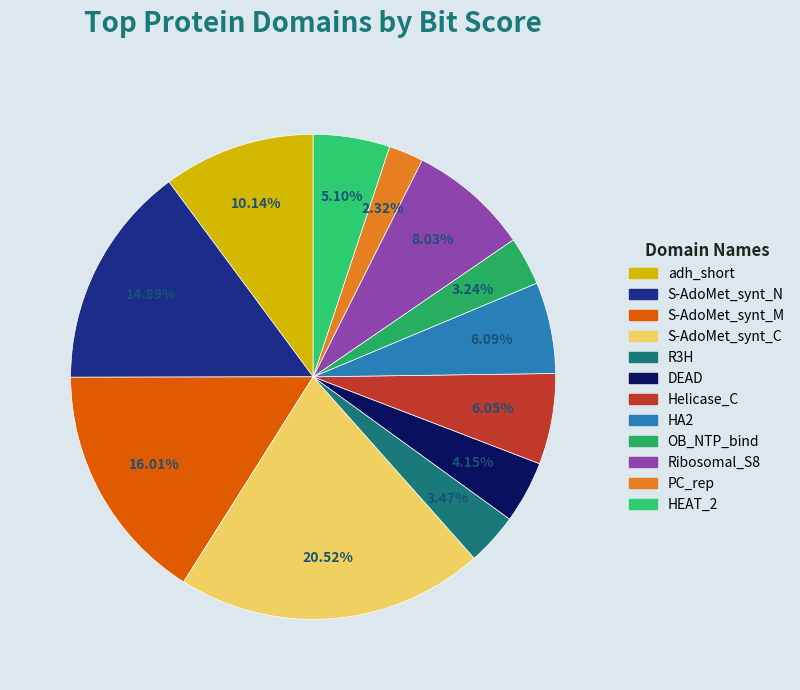

Which category has the biggest portion of the pie?

S-AdoMet_synt_C